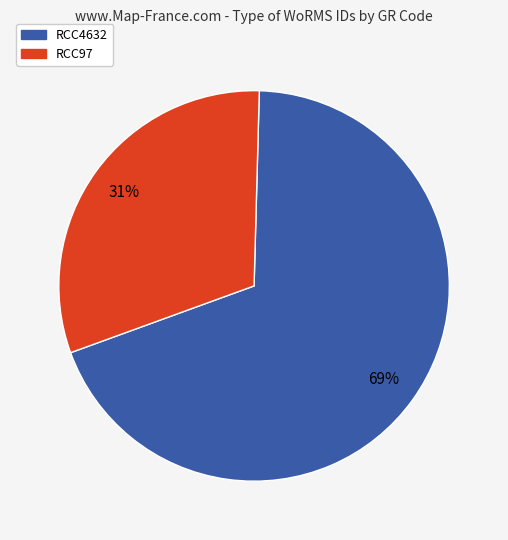

How many slices are in this pie chart?

2